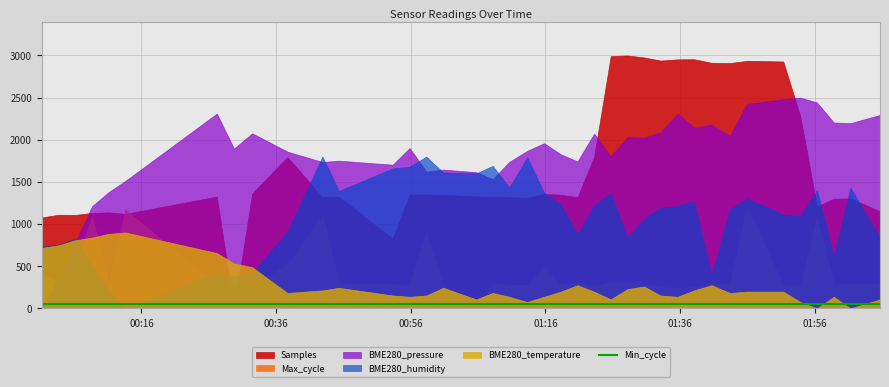

True or false: Min_cycle has a value of 28.0 at 2022/11/11 00:08:40.

True